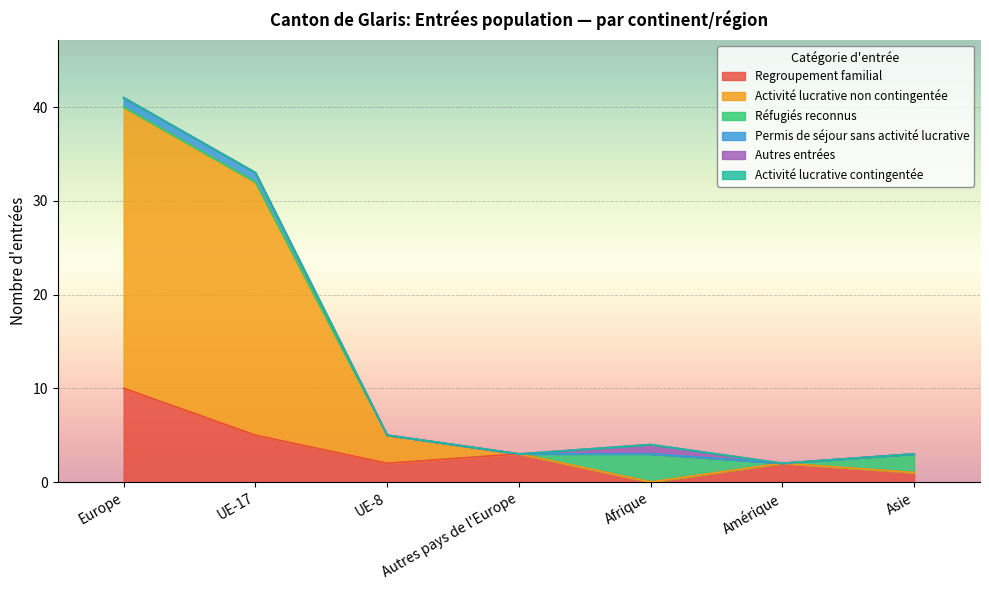

What is the label of the 7th point from the left?

Asie